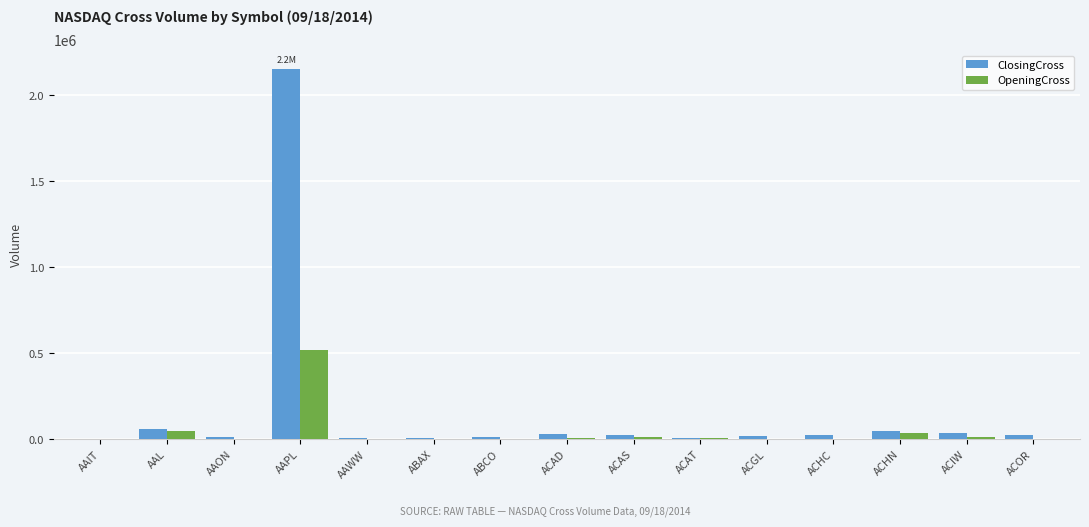

Are the bars grouped side by side (vs. stacked)?

Yes